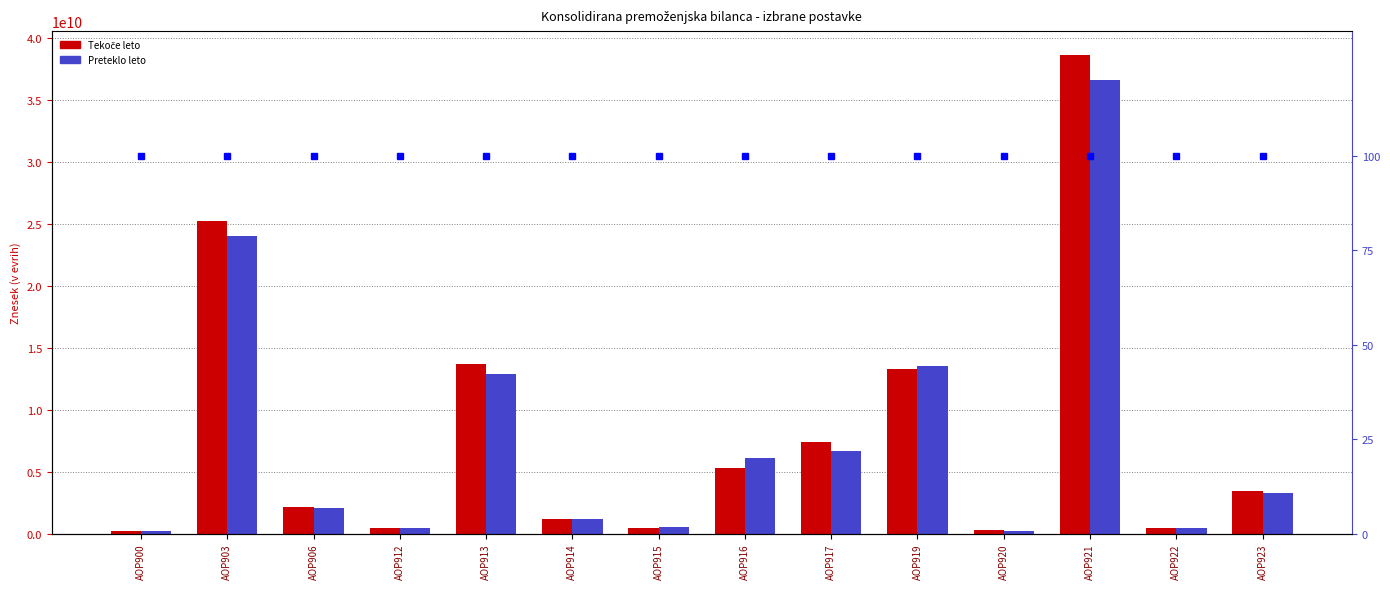

The % delež (tekoče) series shows 131 at AOP922. True or false?

False